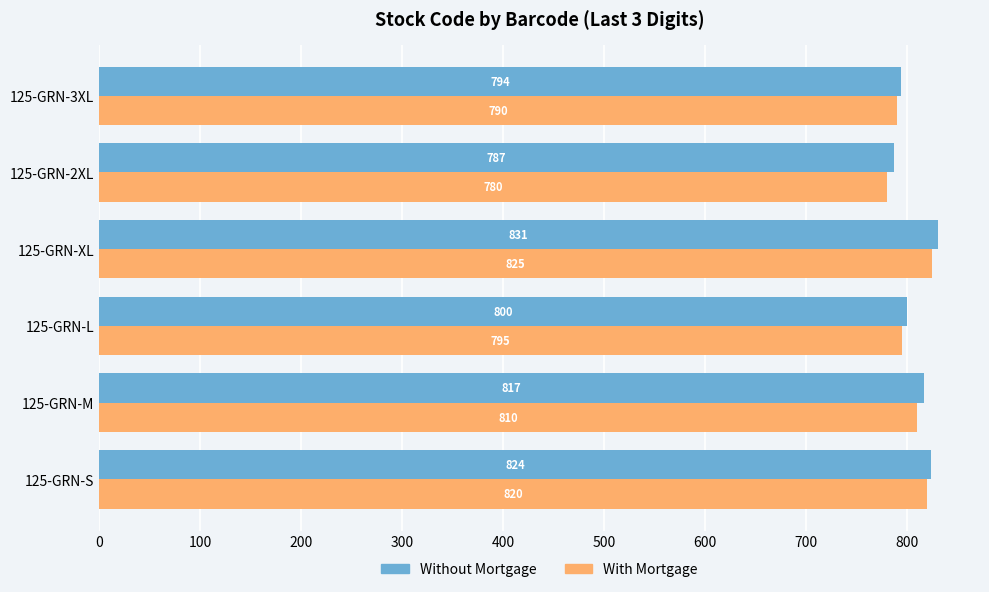

True or false: Without Mortgage has a value of 817 at 125-GRN-M.

True